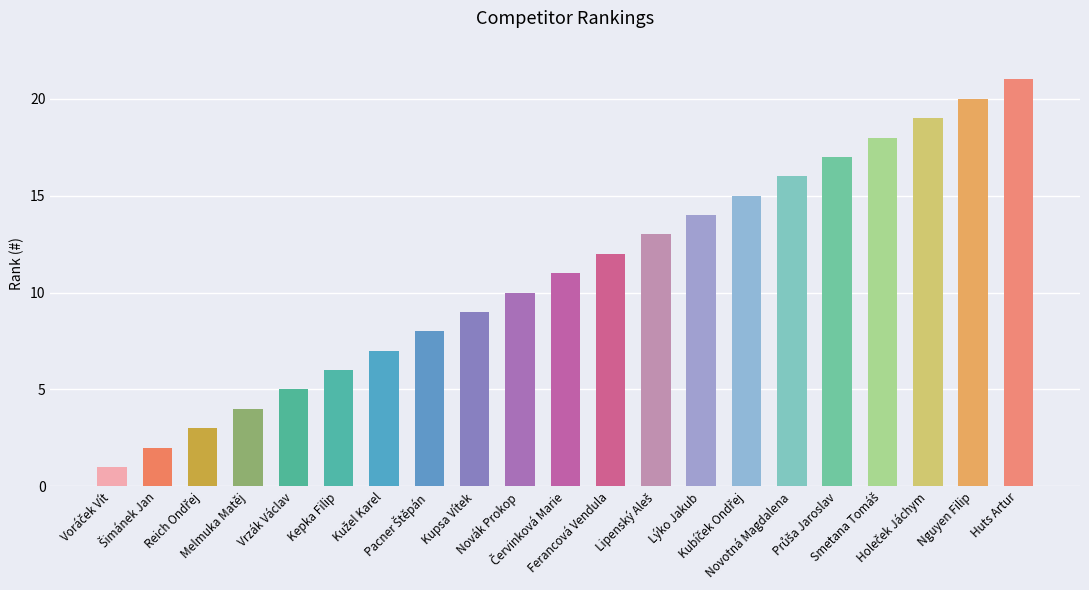

What is the maximum value shown in the chart?

21